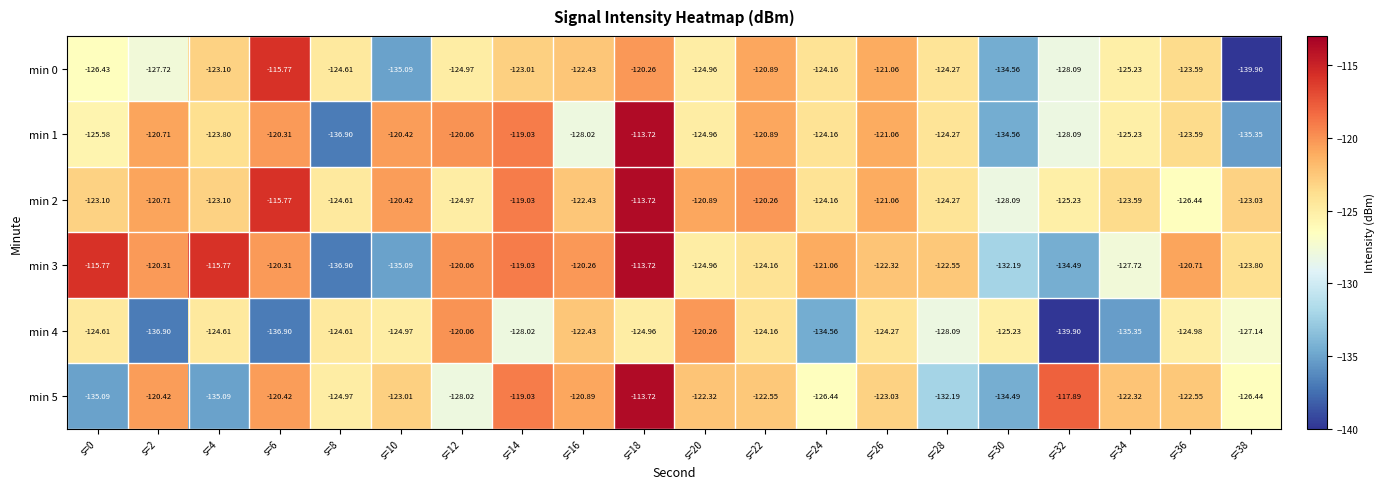

Is the value of min 4 at s=20 greater than the value of min 3 at s=24?

Yes